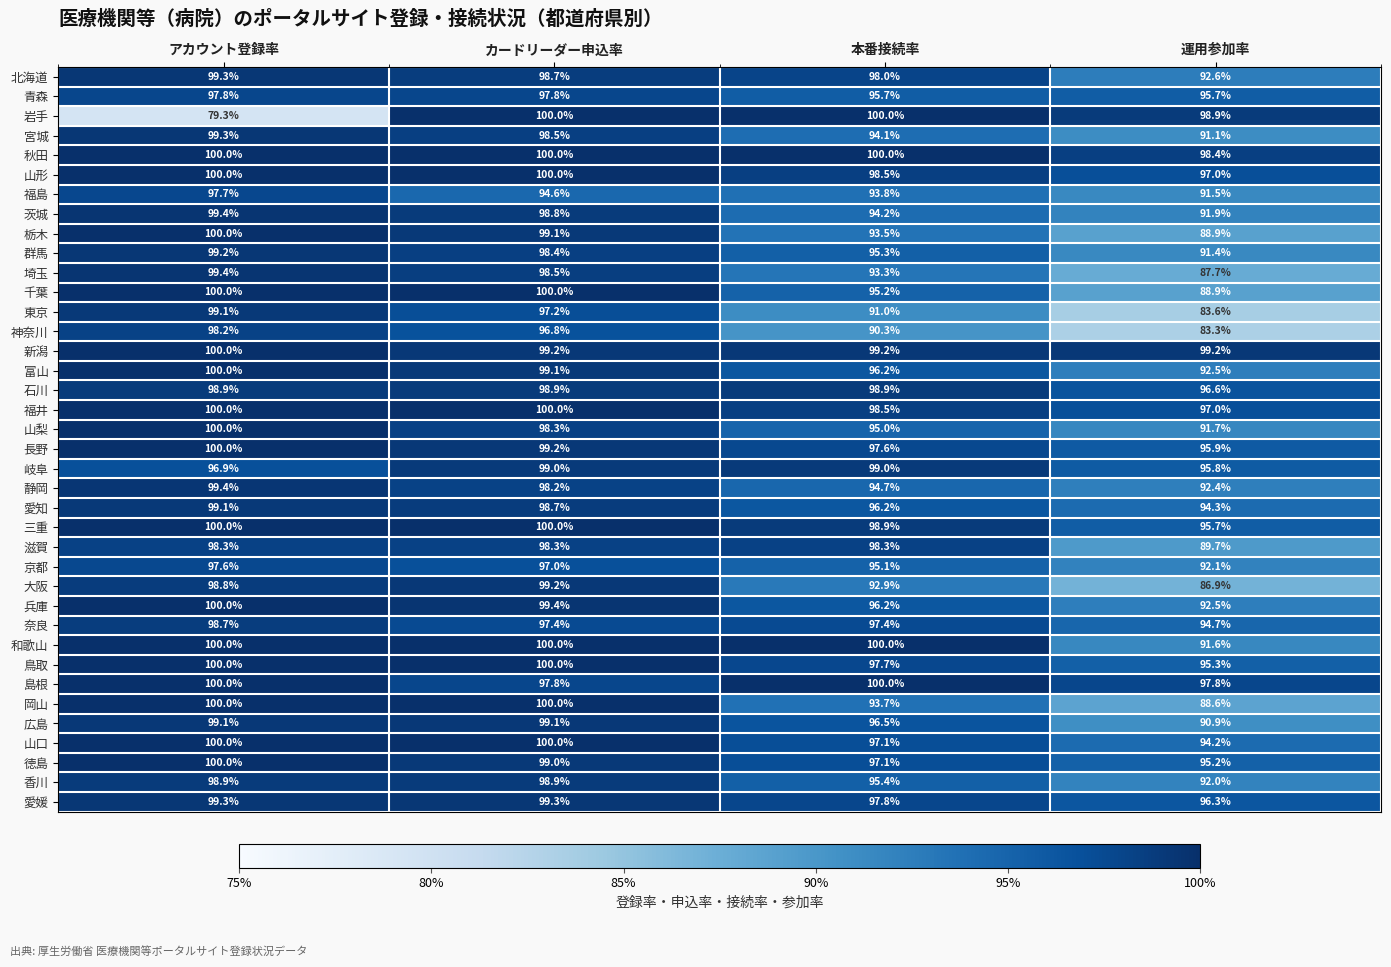

At which label is 群馬 closest to 95?

本番接続率